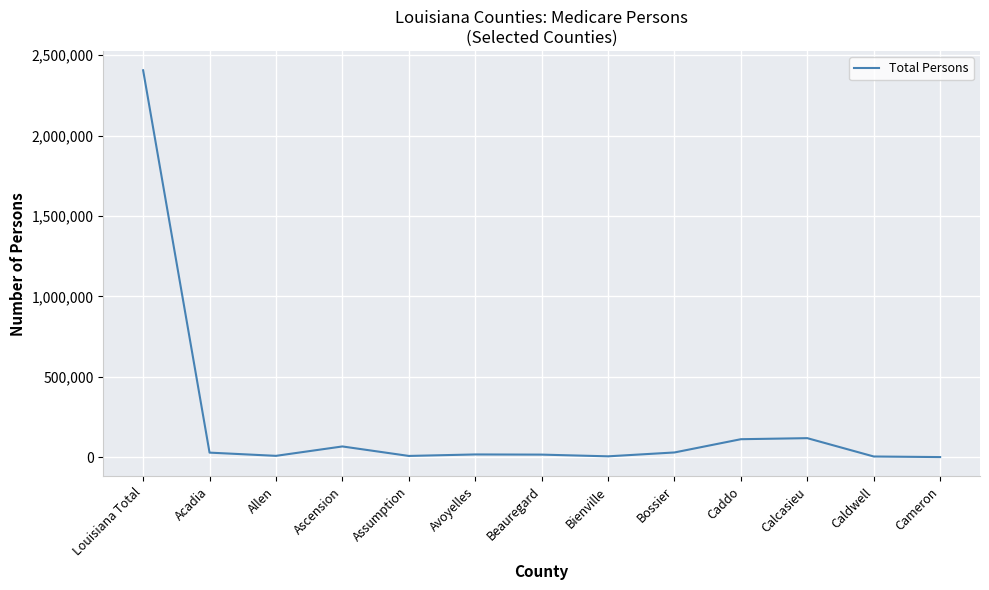

How many values are below 17678?

6